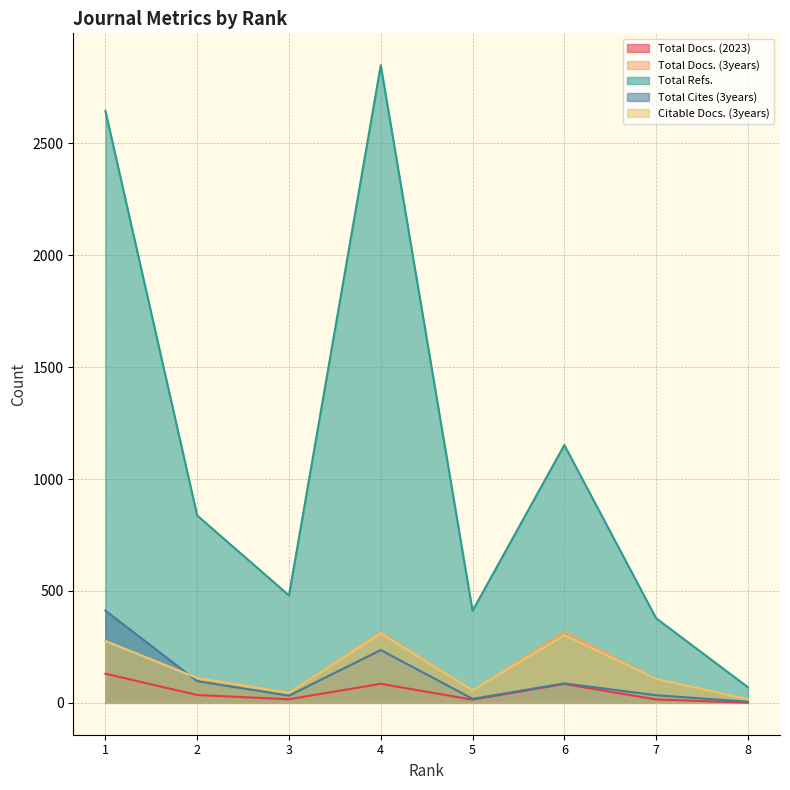

In Total Cites (3years), how many points are lower than both neighbors (excluding endpoints)?

2